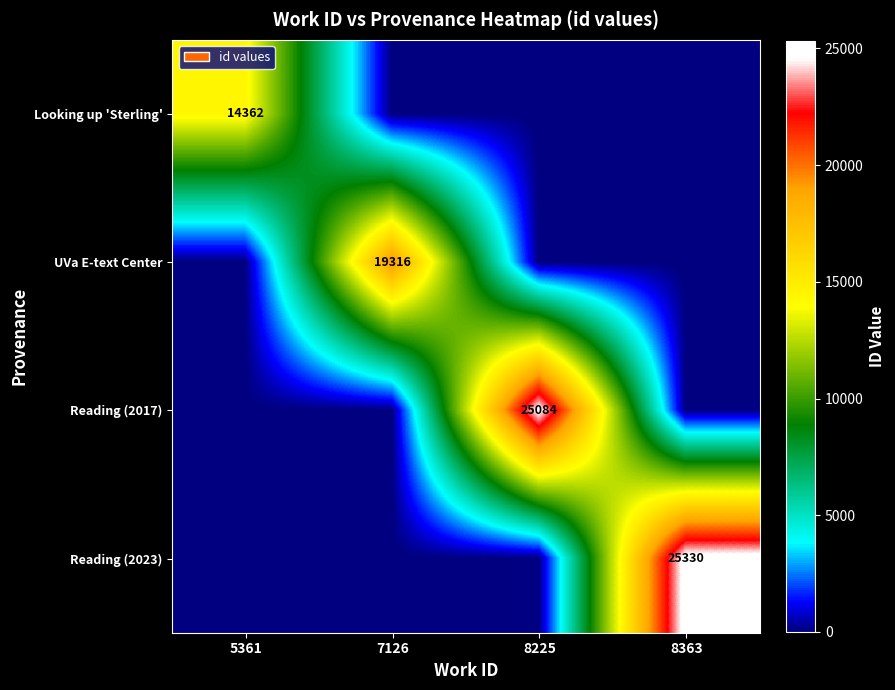

Is it true that Looking up 'Sterling' equals 18738 at 5361?

False